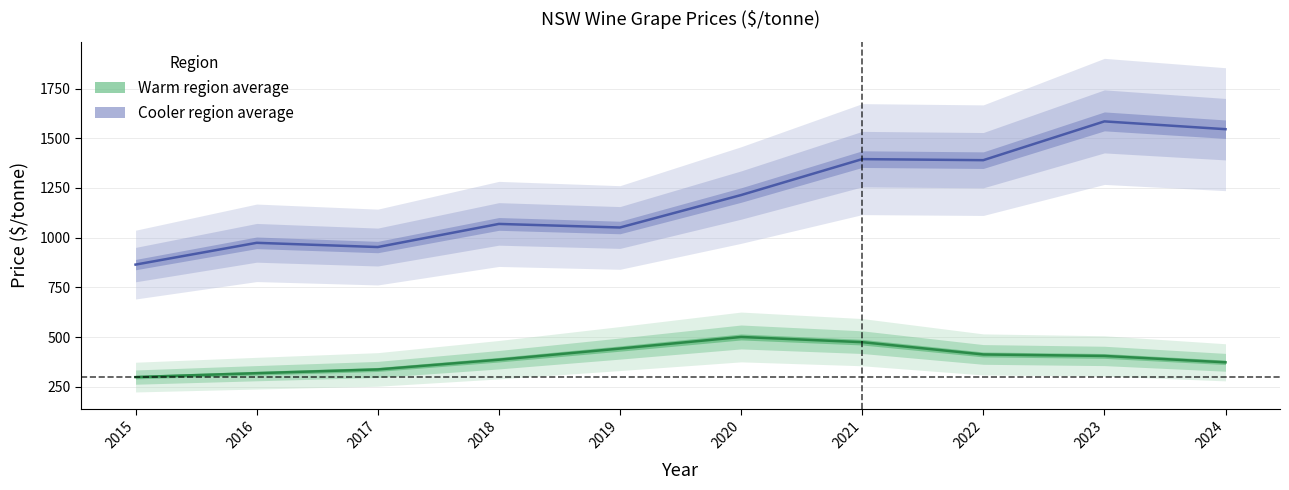

What value does the Cooler region average series have at 2015?

864.7